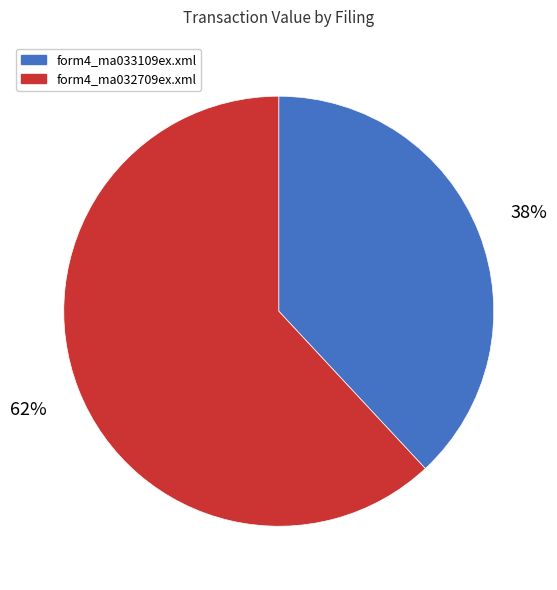

How many slices are in this pie chart?

2